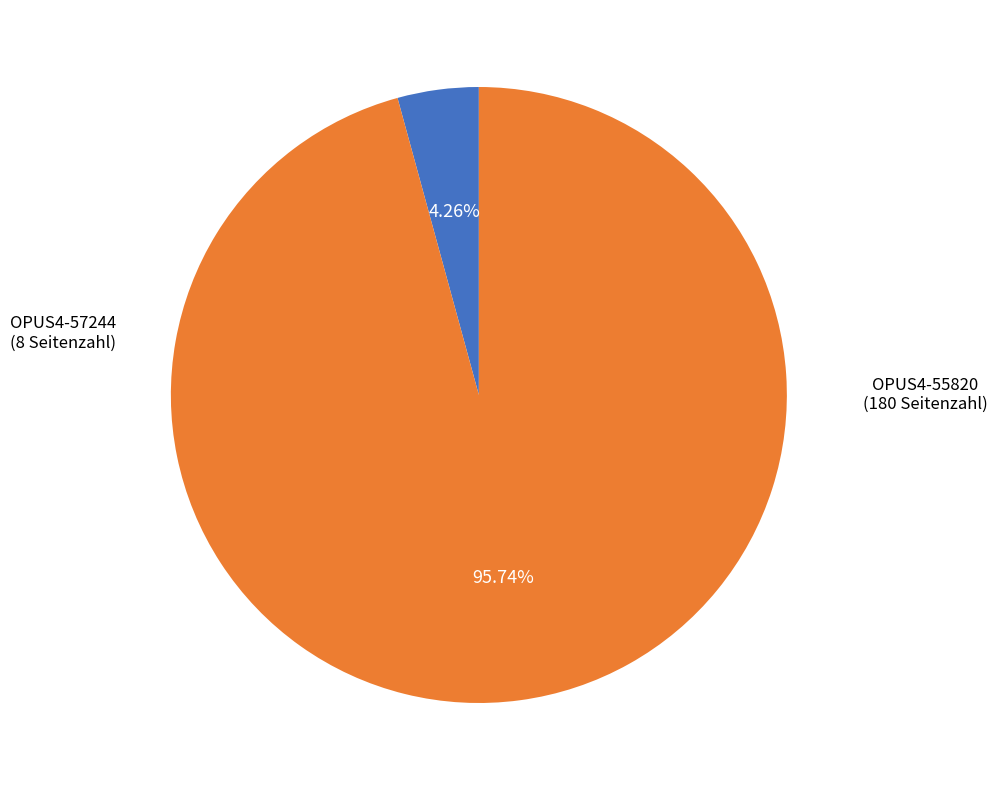

Is there a majority slice in this chart?

Yes